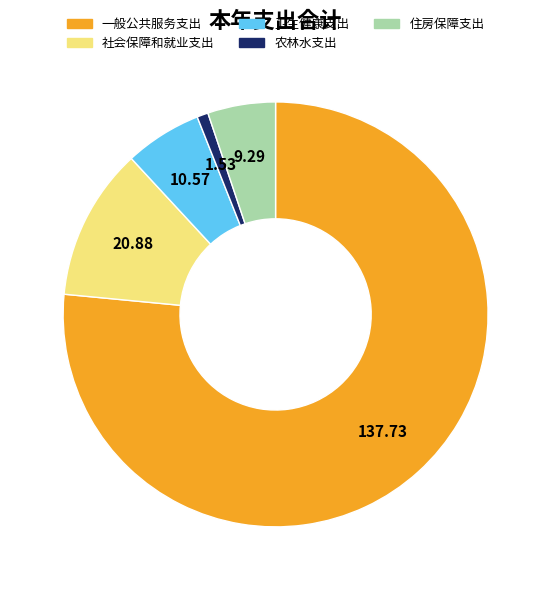

The 一般公共服务支出 slice represents 66% of the pie. True or false?

False